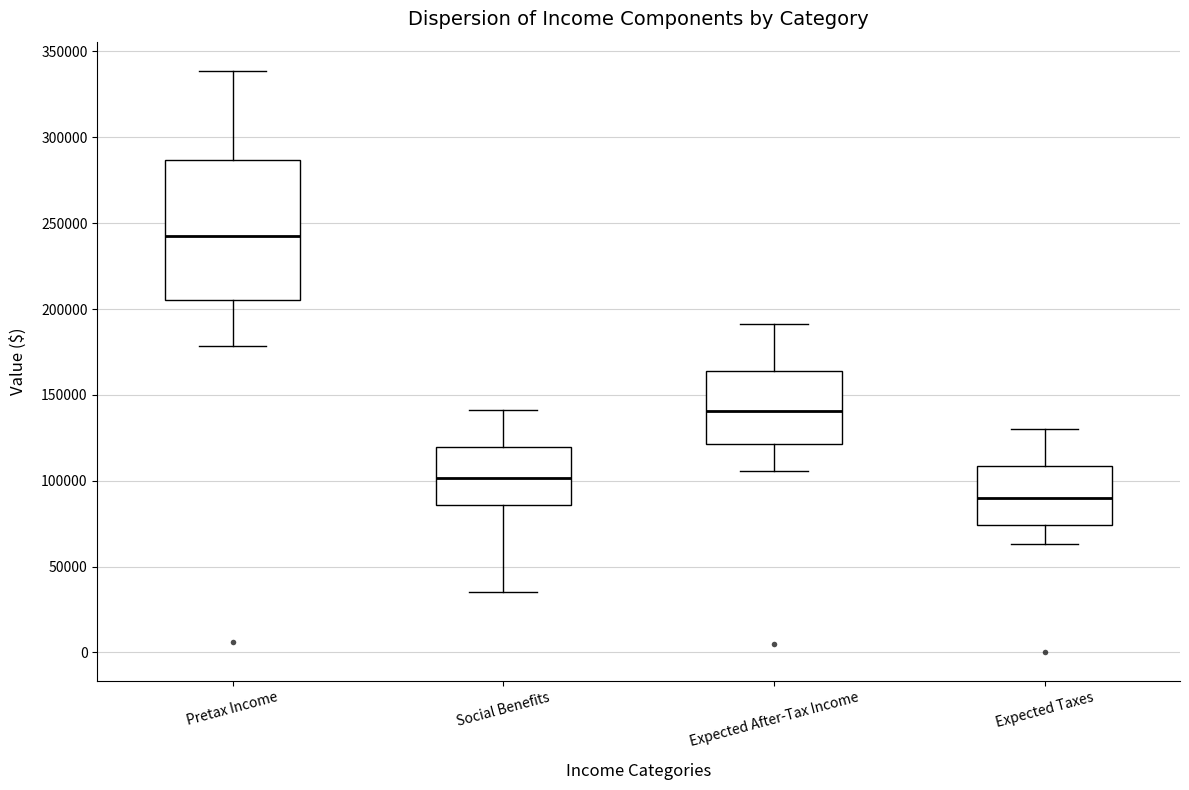

Where does the median line of the box for Pretax Income sit on the y-axis? The values are not printed on the chart, so give them approximately, as read against the axis.

245000